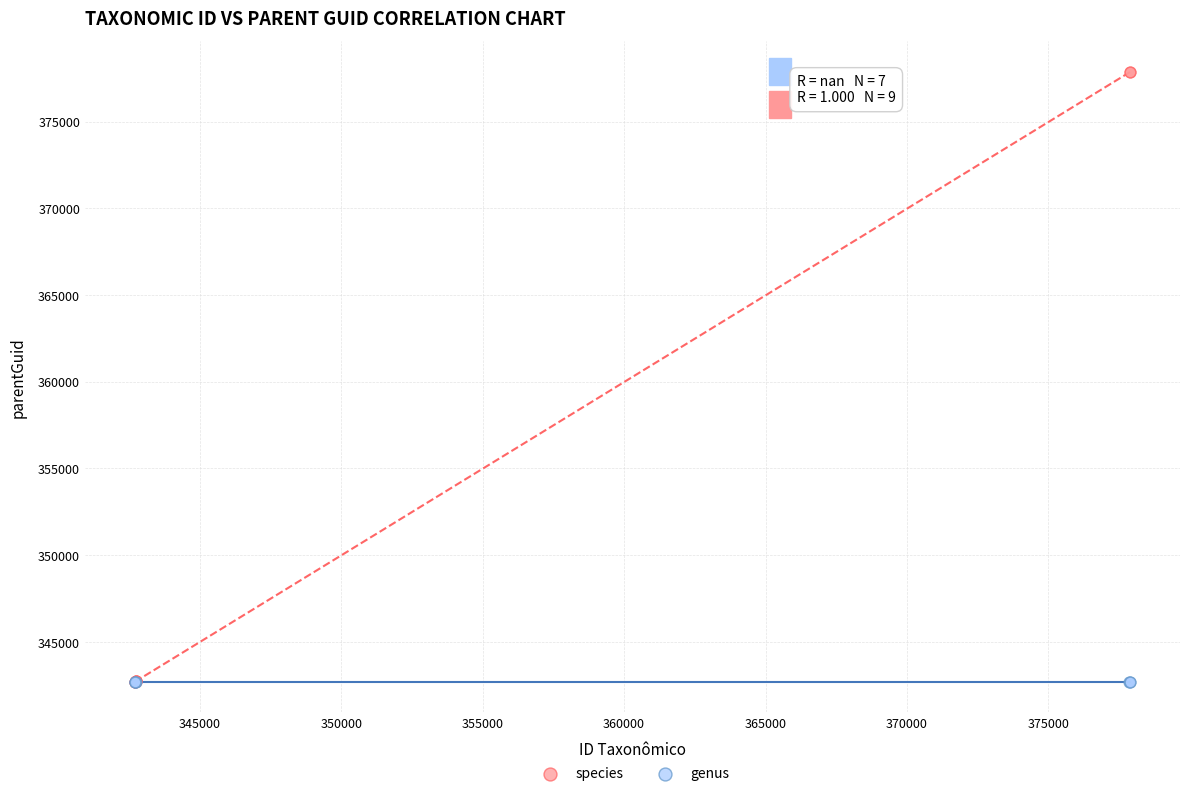

Which series contains the highest Y value?

species